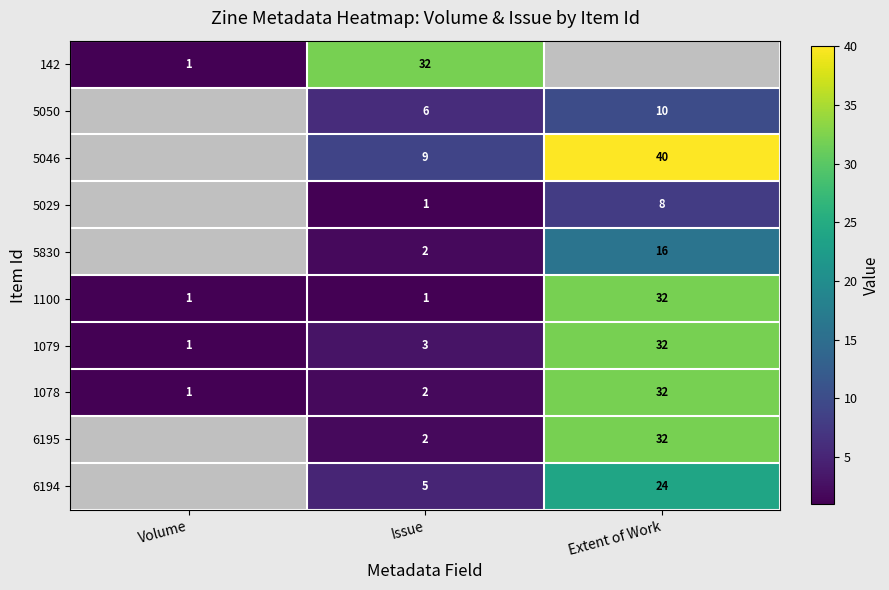

Where is 1078 nearest to the value 16?

Issue